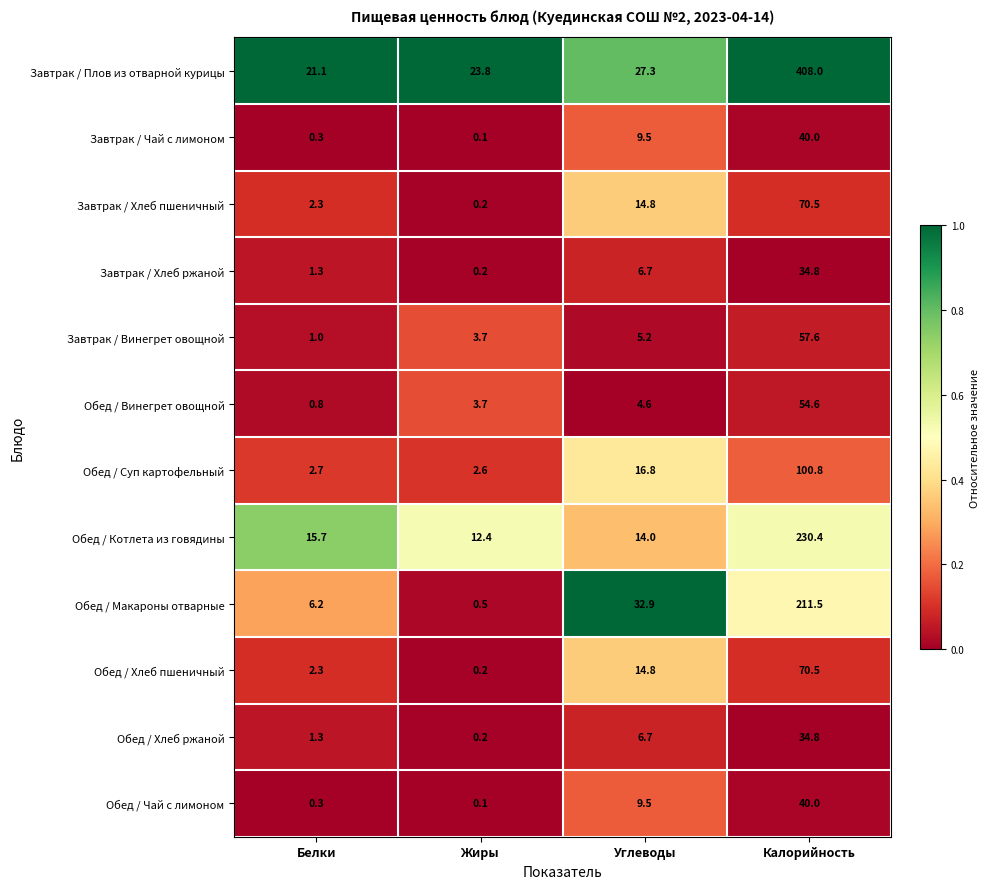

What is the total value across all series at Углеводы?

162.8